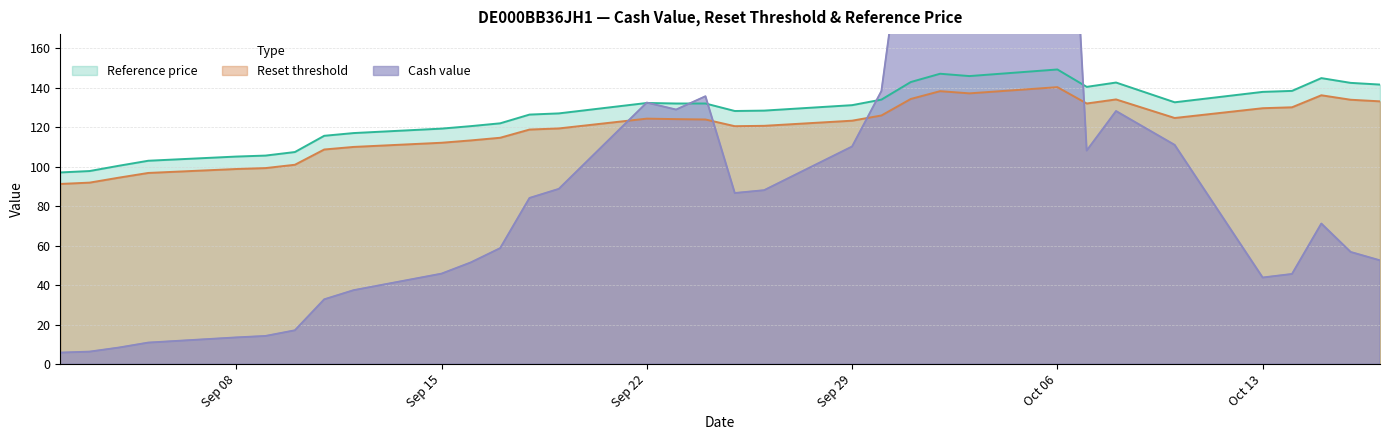

Rank the series at 2025-10-02 from lowest to highest value.

Reset threshold, Reference price, Cash value